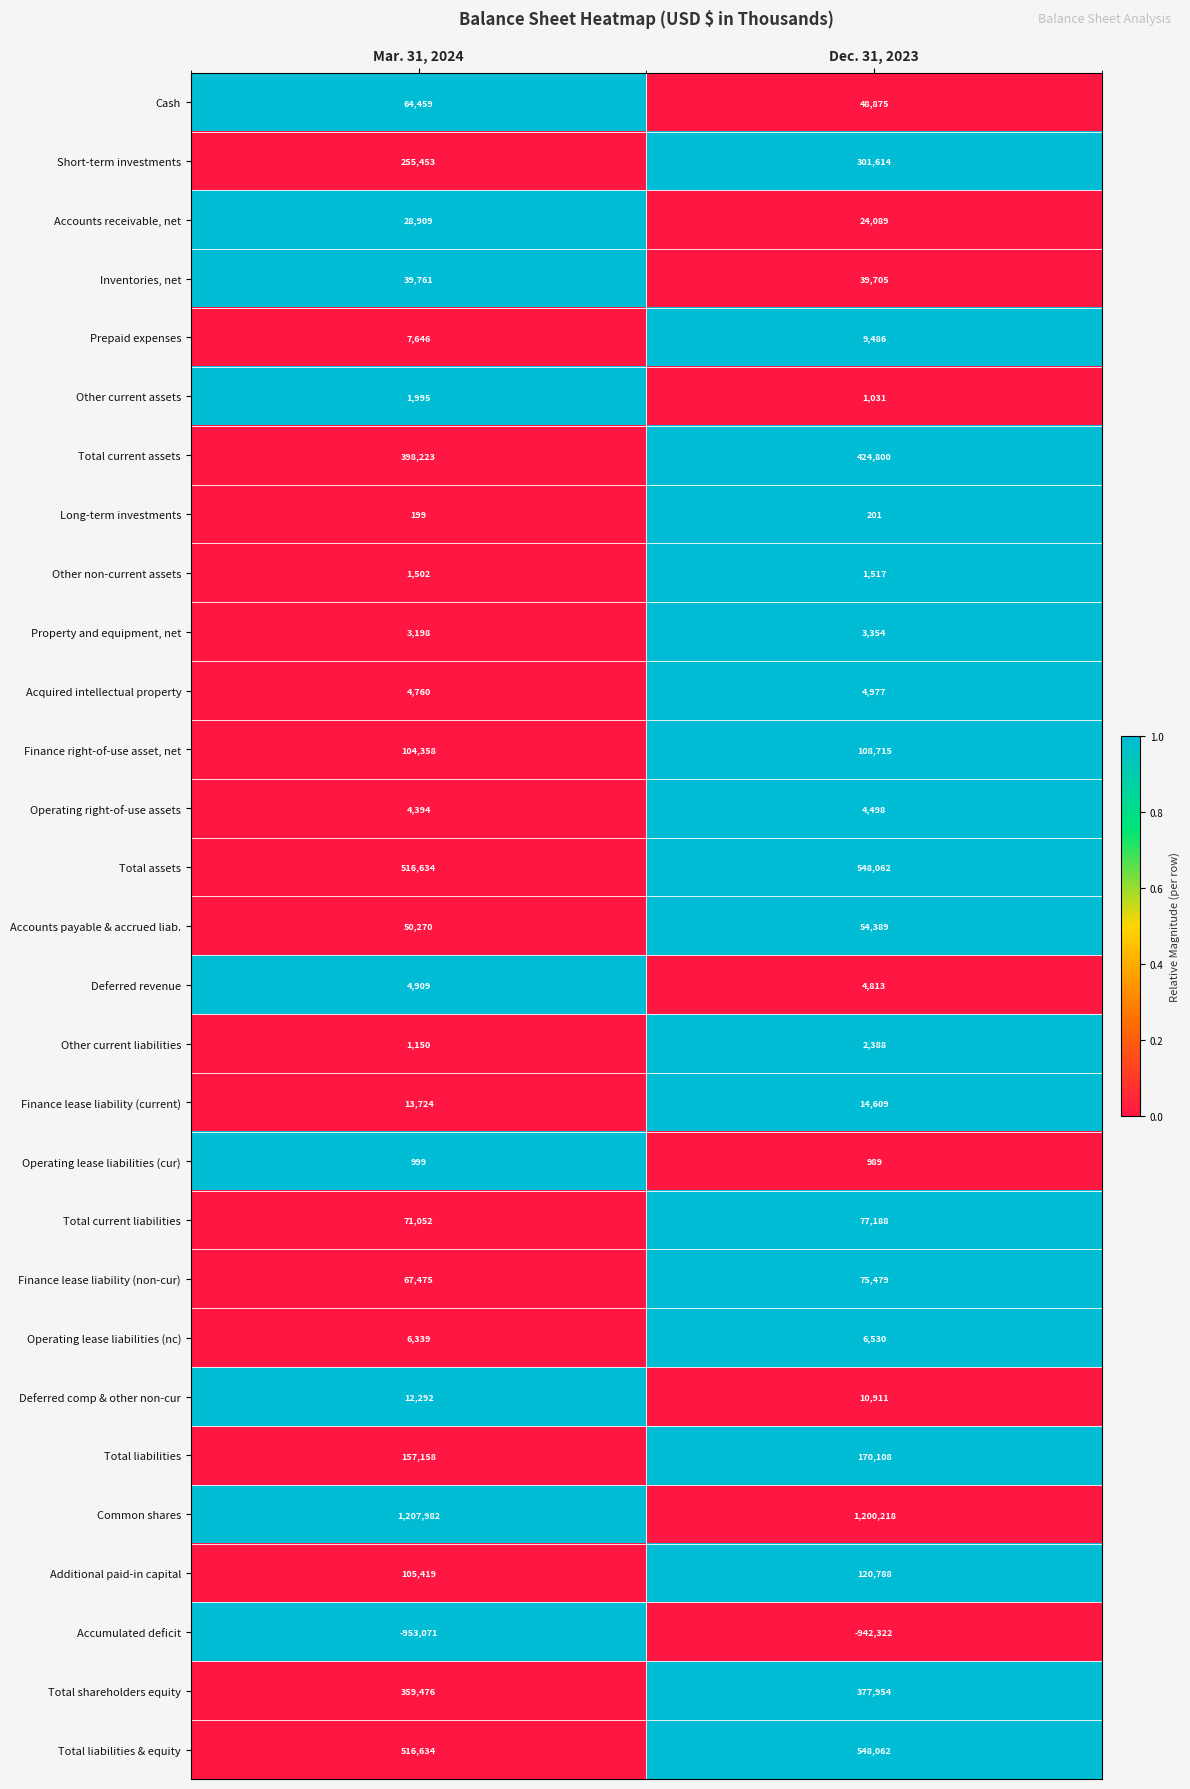

Which series has the widest spread of values?

Short-term investments